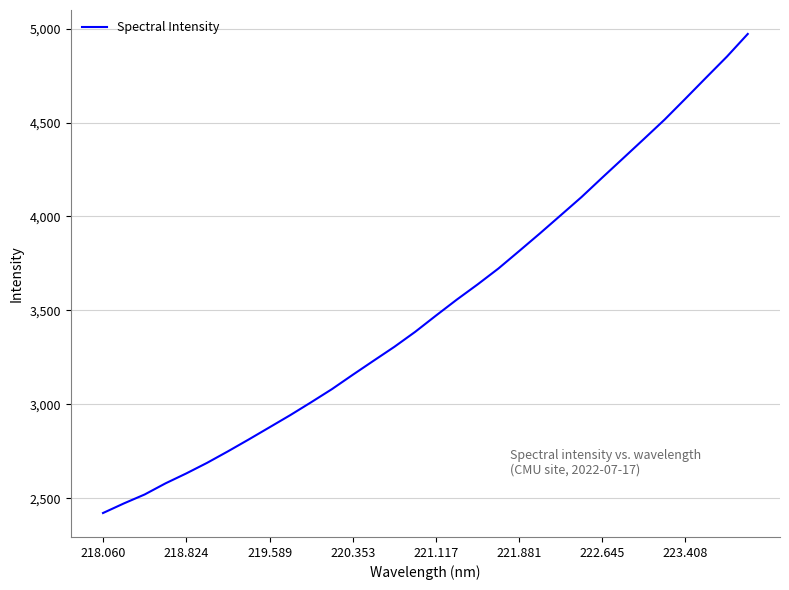

What is the maximum value shown in the chart?

4971.5